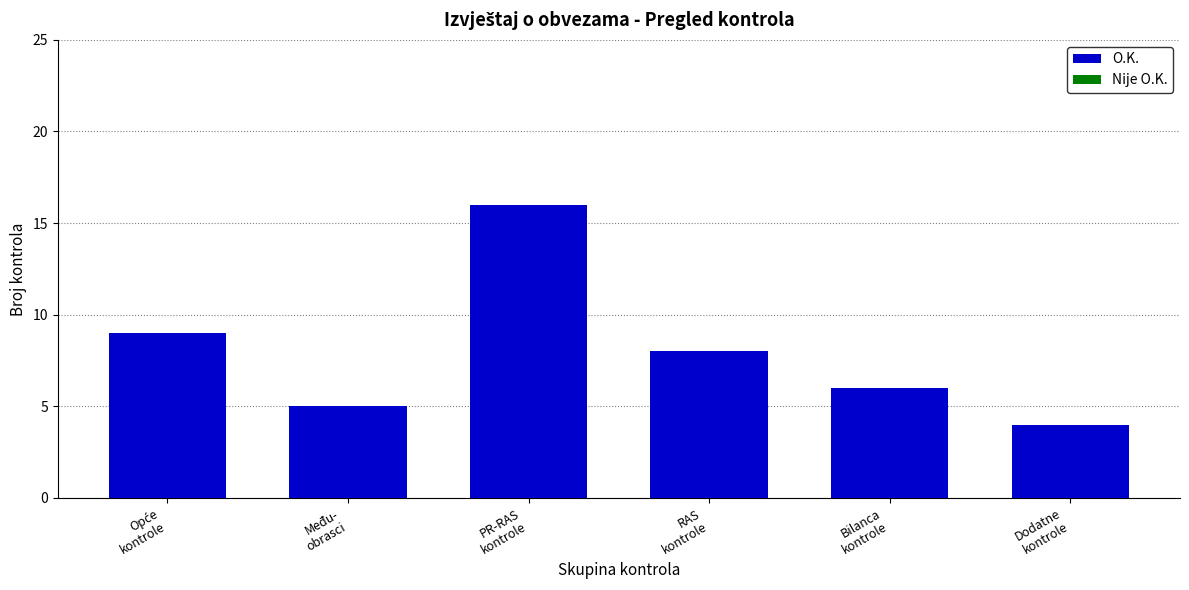

What is the smallest value displayed?

4